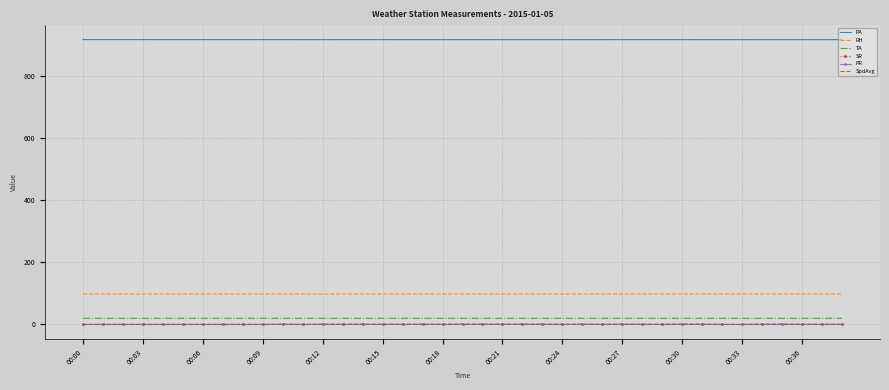

True or false: PR and PA intersect in this chart.

False